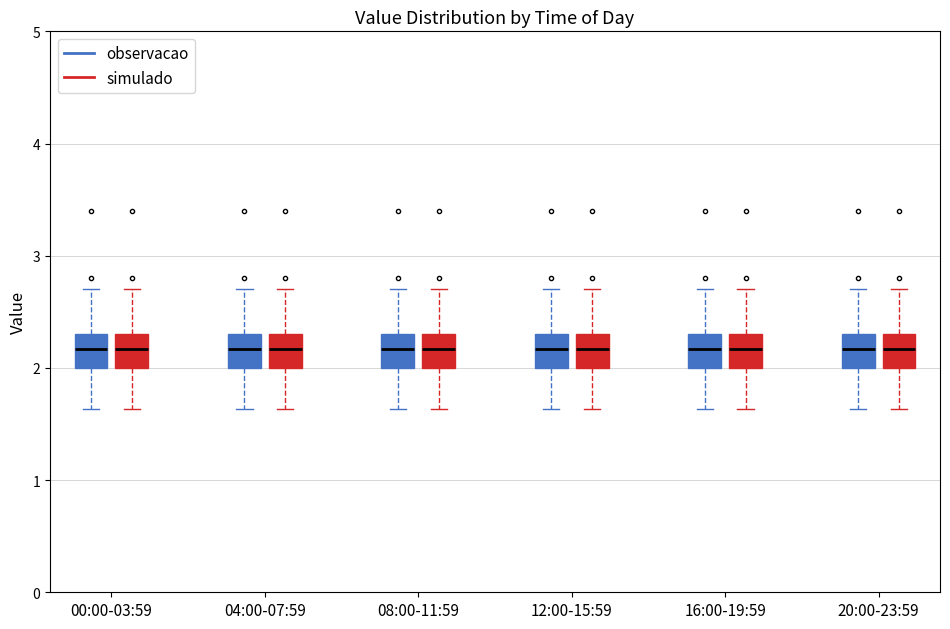

Reading left to right, transcribe this box plot: for each box, give where its median line is, the range the box spans, and where its two whiskers end, as read against the y-axis. The values are not printed on the chart, so give them approximately, as read against the axis.

00:00-03:59 (observacao): median 2.2, box 2.0 to 2.3, whiskers 1.6 to 2.7
00:00-03:59 (simulado): median 2.2, box 2.0 to 2.3, whiskers 1.6 to 2.7
04:00-07:59 (observacao): median 2.2, box 2.0 to 2.3, whiskers 1.6 to 2.7
04:00-07:59 (simulado): median 2.2, box 2.0 to 2.3, whiskers 1.6 to 2.7
08:00-11:59 (observacao): median 2.2, box 2.0 to 2.3, whiskers 1.6 to 2.7
08:00-11:59 (simulado): median 2.2, box 2.0 to 2.3, whiskers 1.6 to 2.7
12:00-15:59 (observacao): median 2.2, box 2.0 to 2.3, whiskers 1.6 to 2.7
12:00-15:59 (simulado): median 2.2, box 2.0 to 2.3, whiskers 1.6 to 2.7
16:00-19:59 (observacao): median 2.2, box 2.0 to 2.3, whiskers 1.6 to 2.7
16:00-19:59 (simulado): median 2.2, box 2.0 to 2.3, whiskers 1.6 to 2.7
20:00-23:59 (observacao): median 2.2, box 2.0 to 2.3, whiskers 1.6 to 2.7
20:00-23:59 (simulado): median 2.2, box 2.0 to 2.3, whiskers 1.6 to 2.7